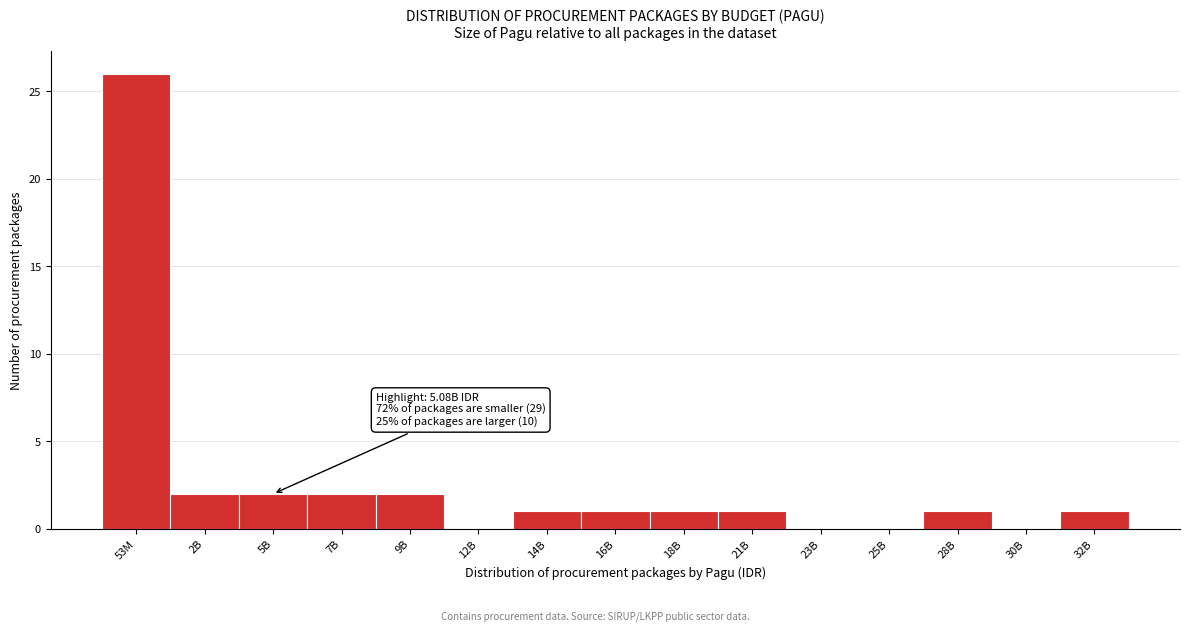

Reading left to right, extract all data points from this chart.

53M=26	2B=2	5B=2	7B=2	9B=2	12B=0	14B=1	16B=1	18B=1	21B=1	23B=0	25B=0	28B=1	30B=0	32B=1